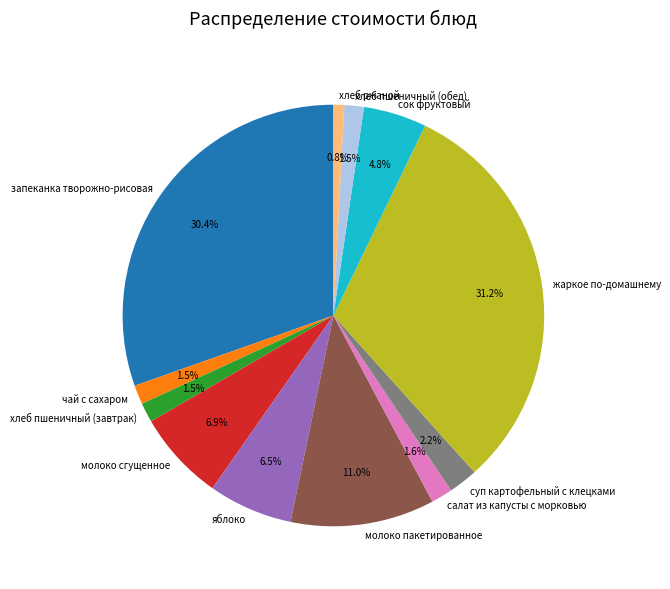

True or false: салат из капусты с морковью accounts for 2% of the total.

True